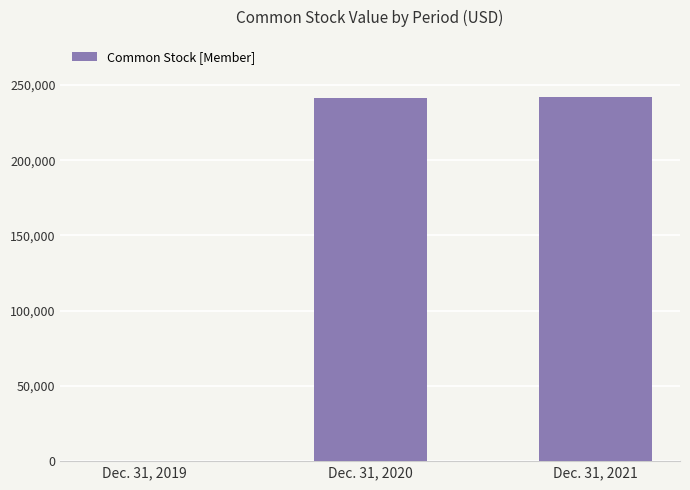

The value at Dec. 31, 2021 is 241815. True or false?

True